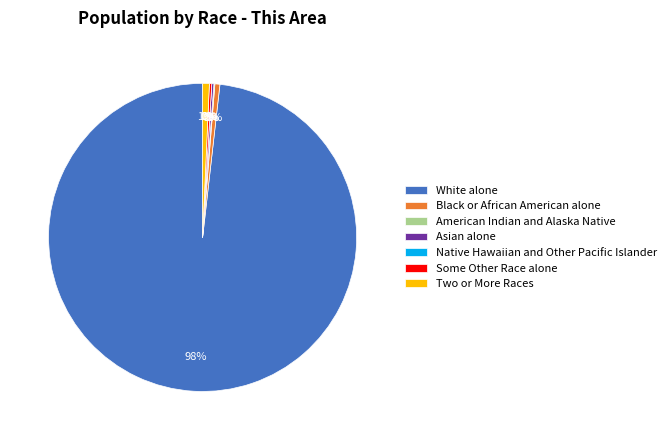

The Two or More Races slice represents 1% of the pie. True or false?

True